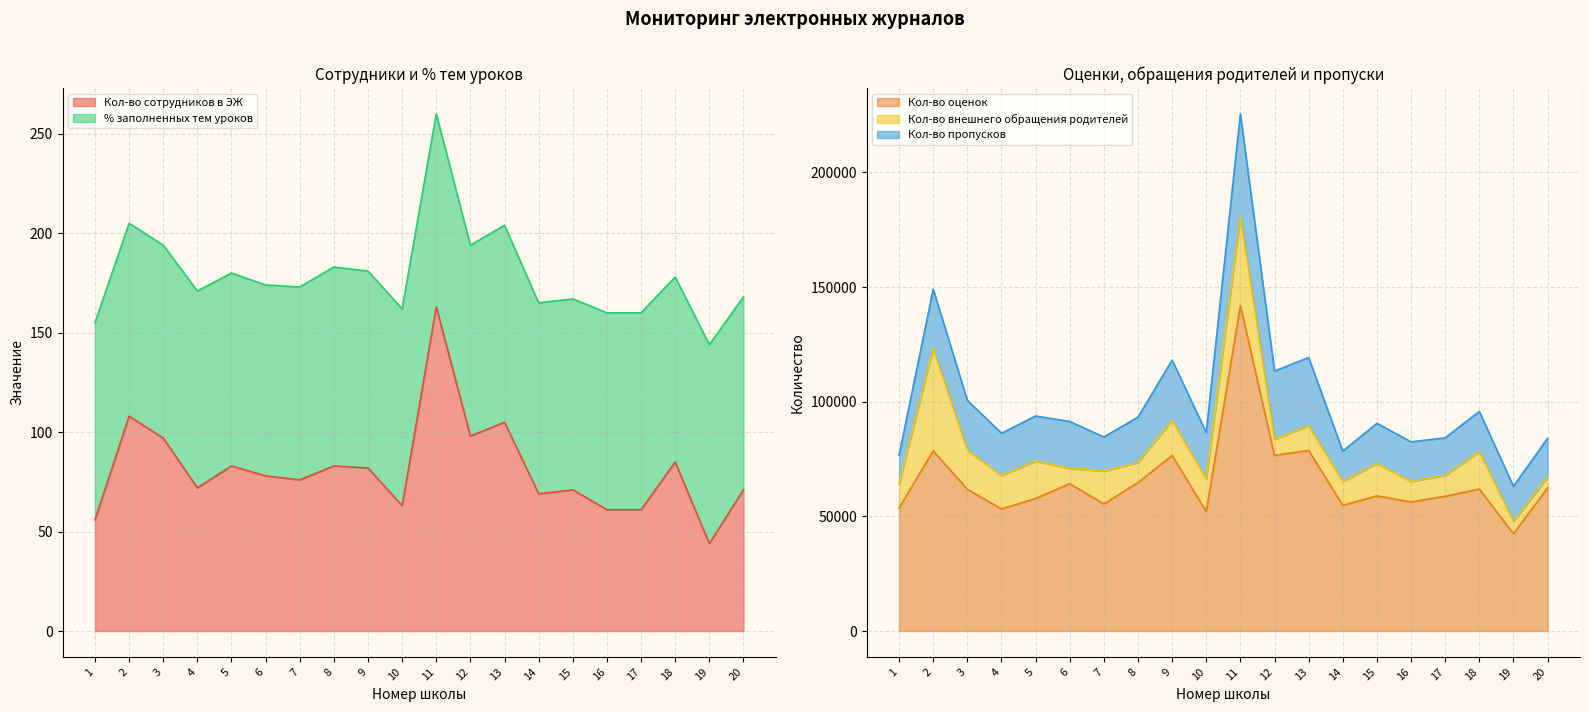

Between 15 and 4, which is larger?

4